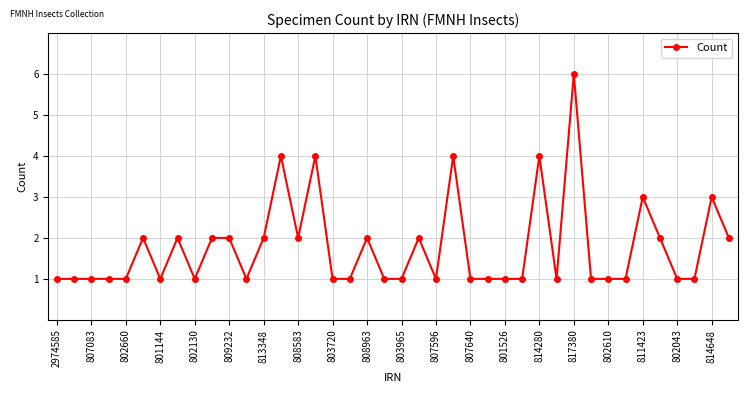

True or false: the data has more than 0 interior local peaks.

True